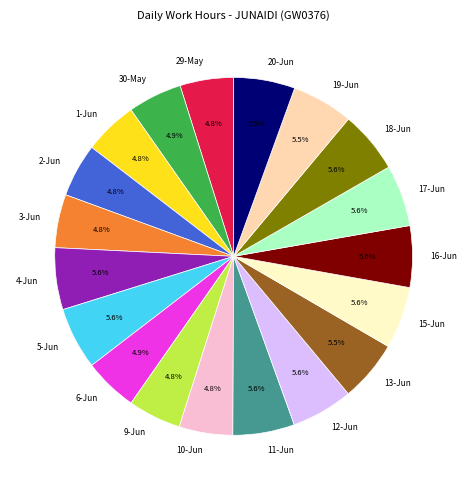

To the nearest percent, what is the combined percentage of 19-Jun and 11-Jun?

11%